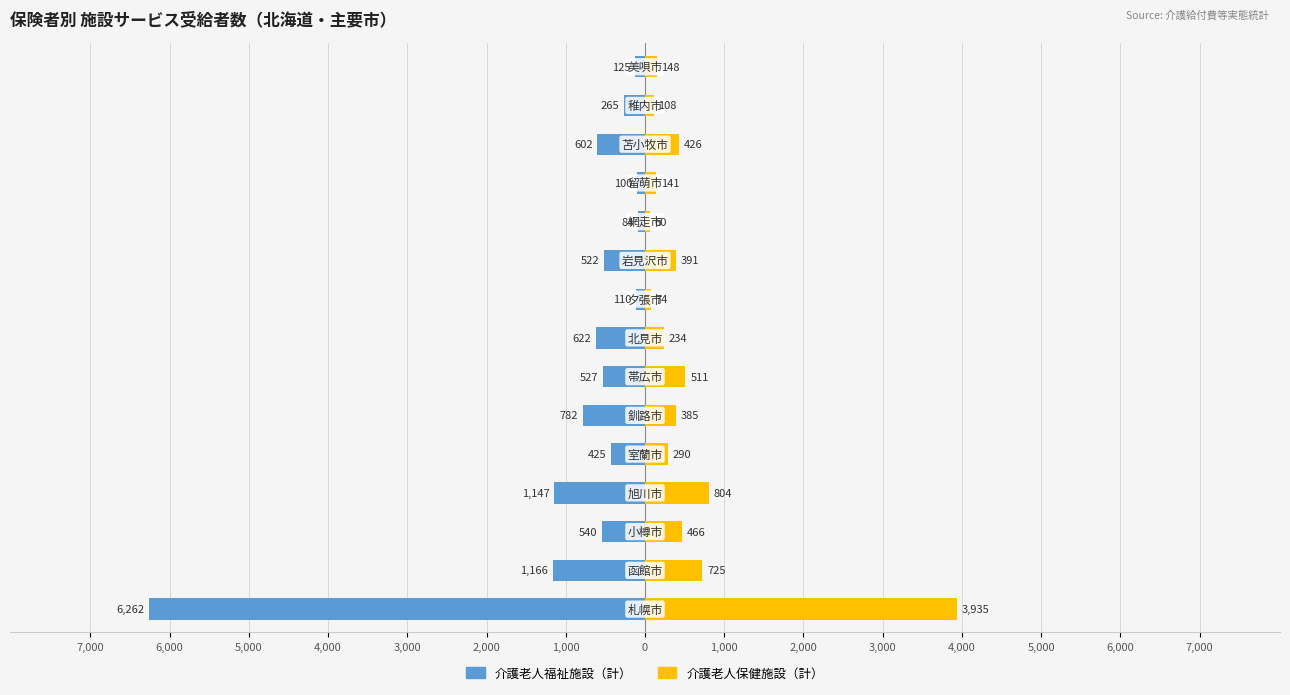

The 介護老人保健施設（計） series shows 47 at 1,000. True or false?

False